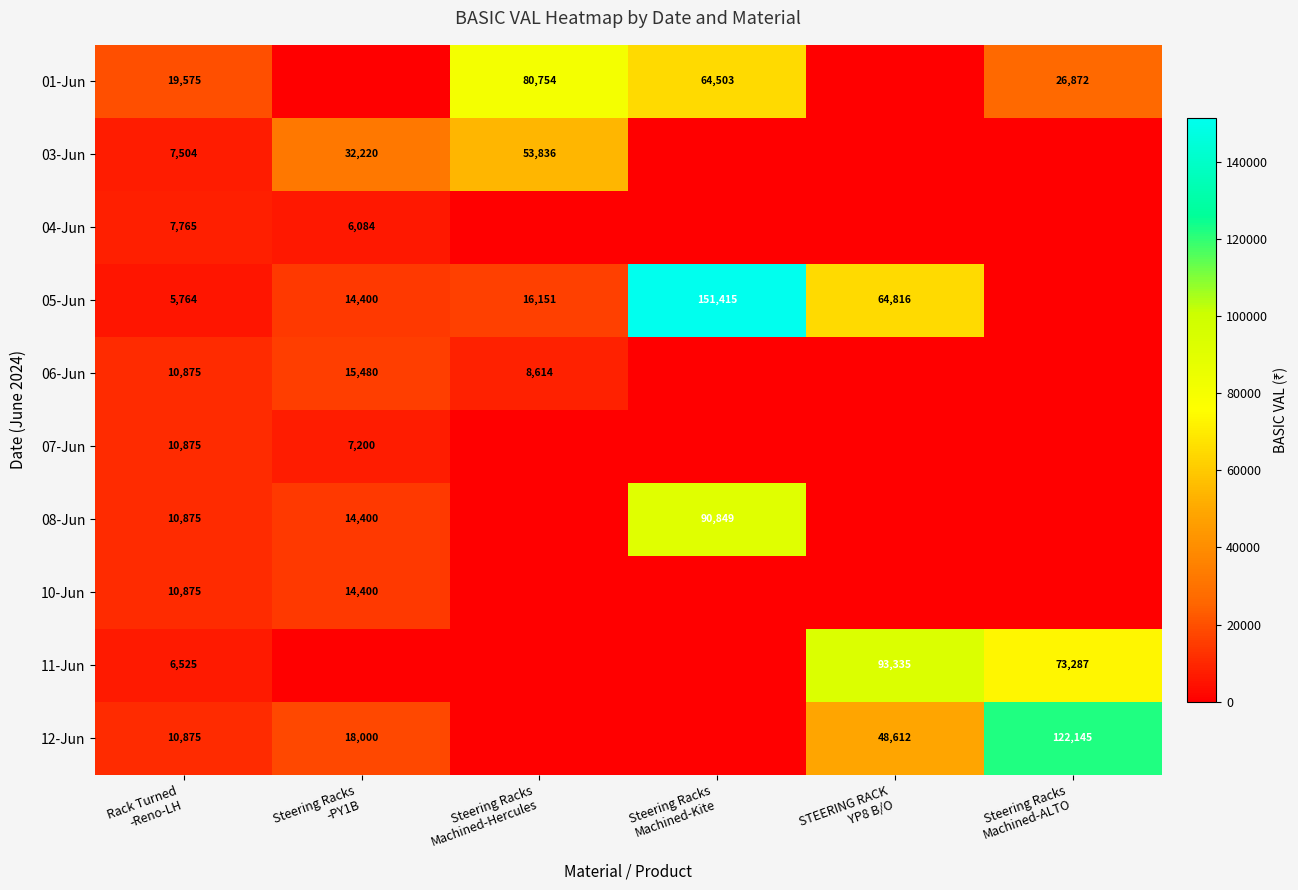

The 10-Jun series shows 15913.1 at Rack Turned -Reno-LH. True or false?

False